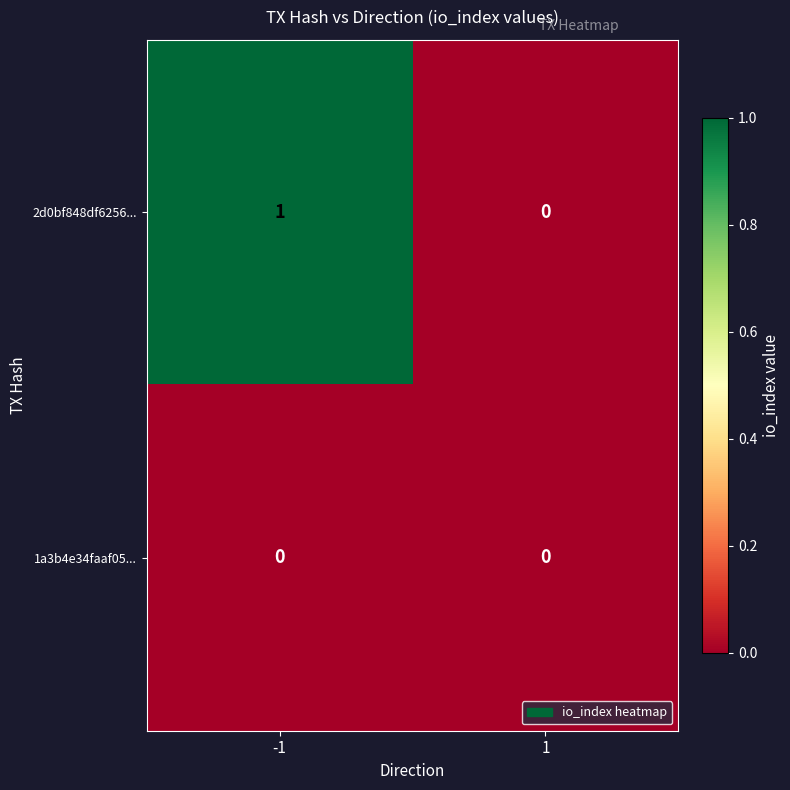

Which series has the widest spread of values?

2d0bf848df6256...